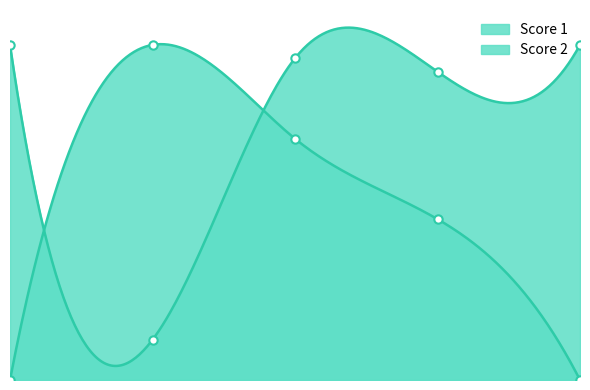

Count the Score 2 values in the range 0 to 18.

4